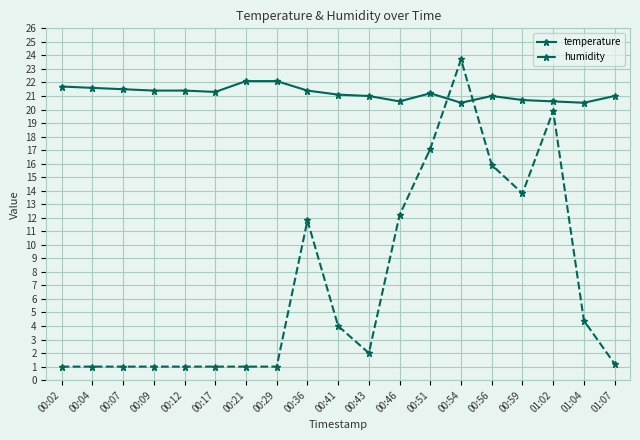

The value of humidity at 00:41 is 4.0. True or false?

True